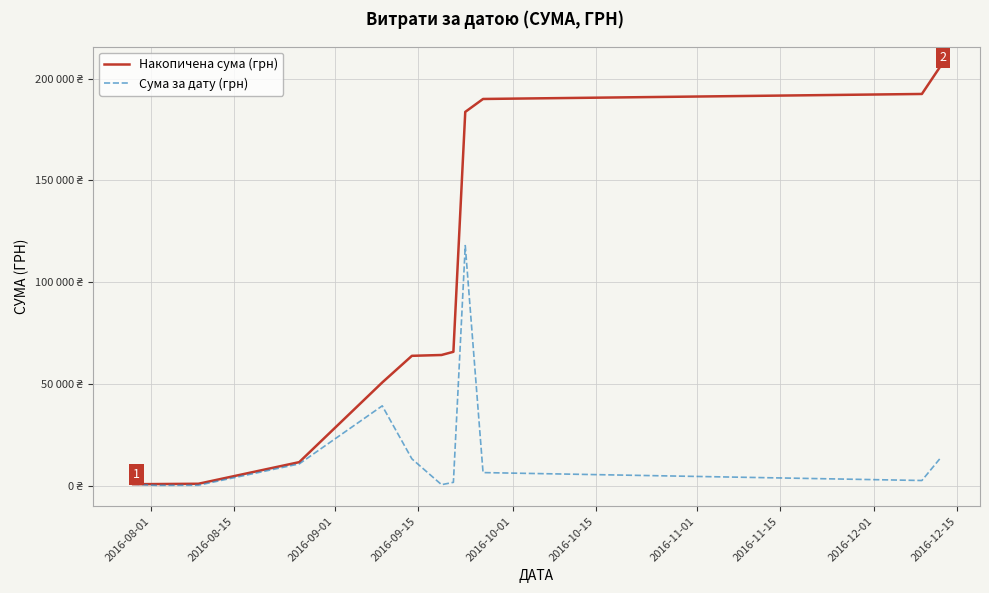

What is the difference between the maximum and minimum values in the Сума за дату (грн) series?

117838.4